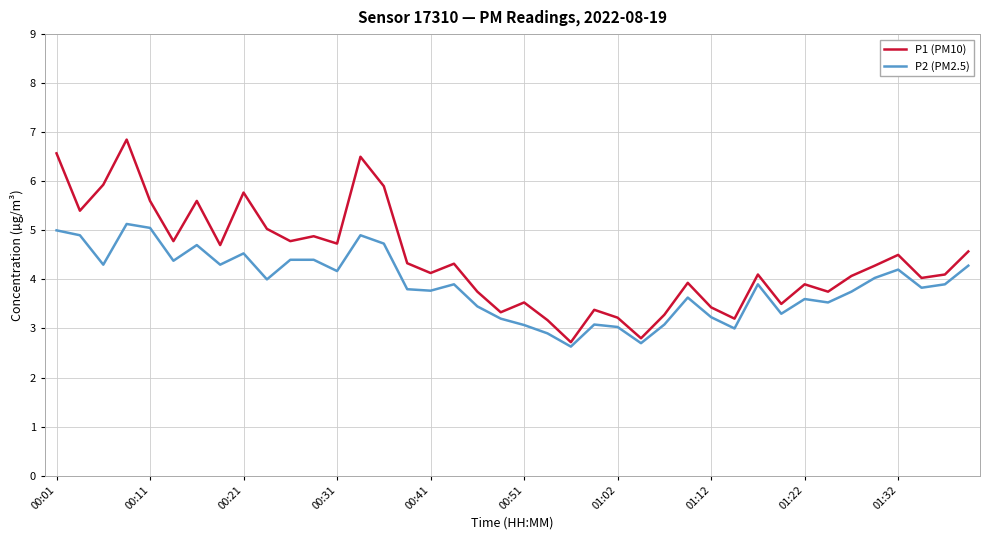

True or false: P2 (PM2.5) and P1 (PM10) cross at least once.

False